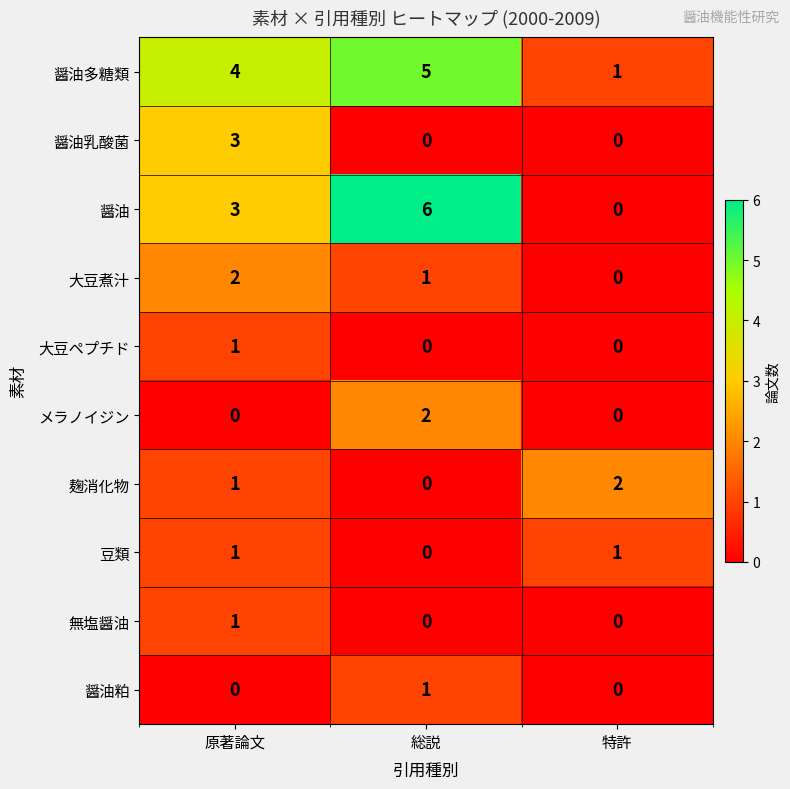

How many series are shown in this chart?

10